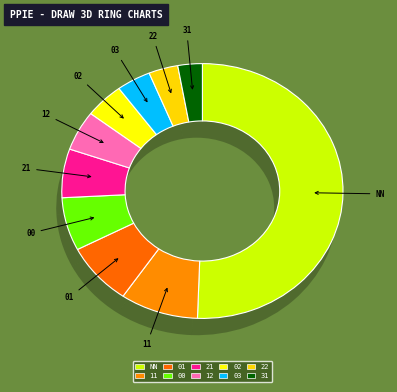

Does 01 account for over 50% of the chart?

No